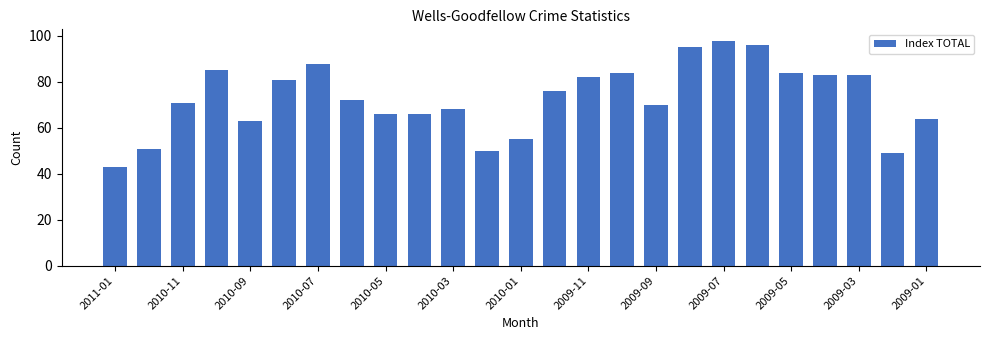

What is the average value?

73